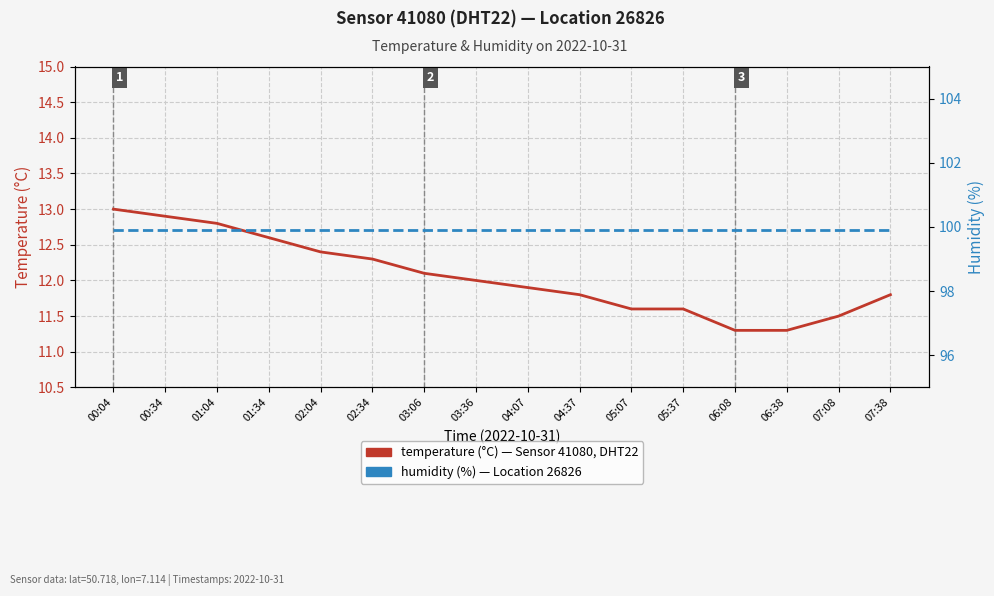

The value of humidity at 07:08 is 54.4. True or false?

False